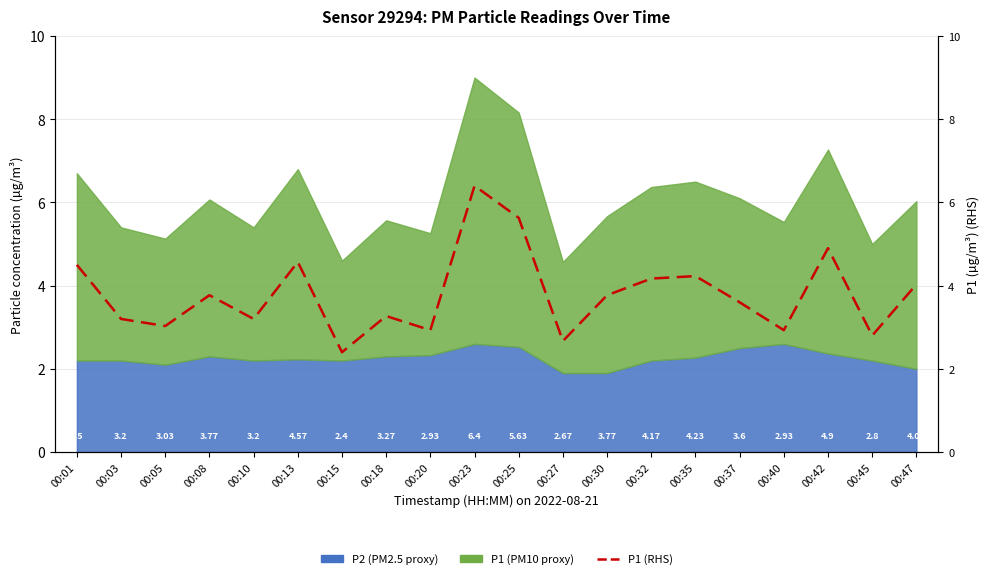

At which category does the chart reach its peak across all series?

00:23